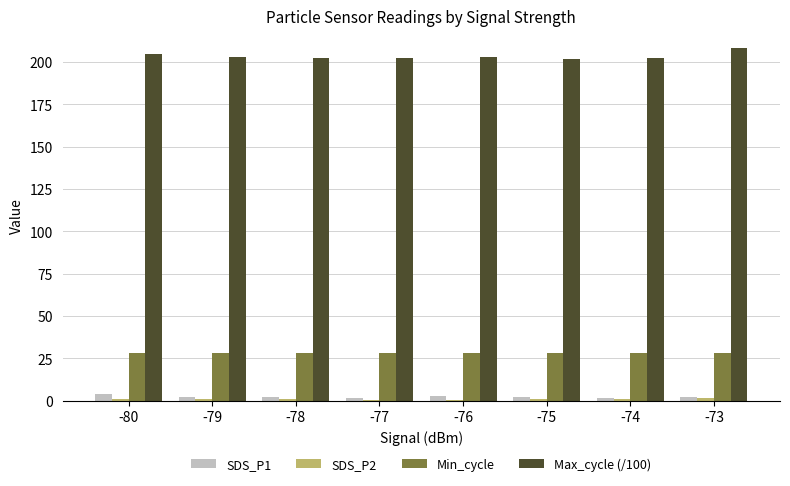

Is it true that Max_cycle (/100) equals 281.9 at -76?

False